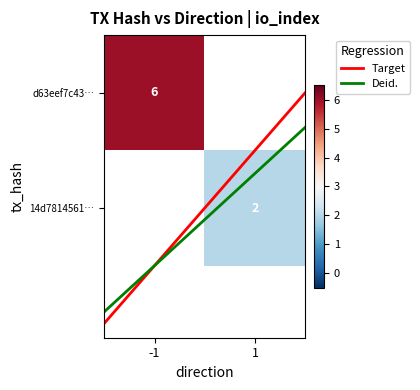

Which category has the highest value in the d63eef7c43… series?

-1